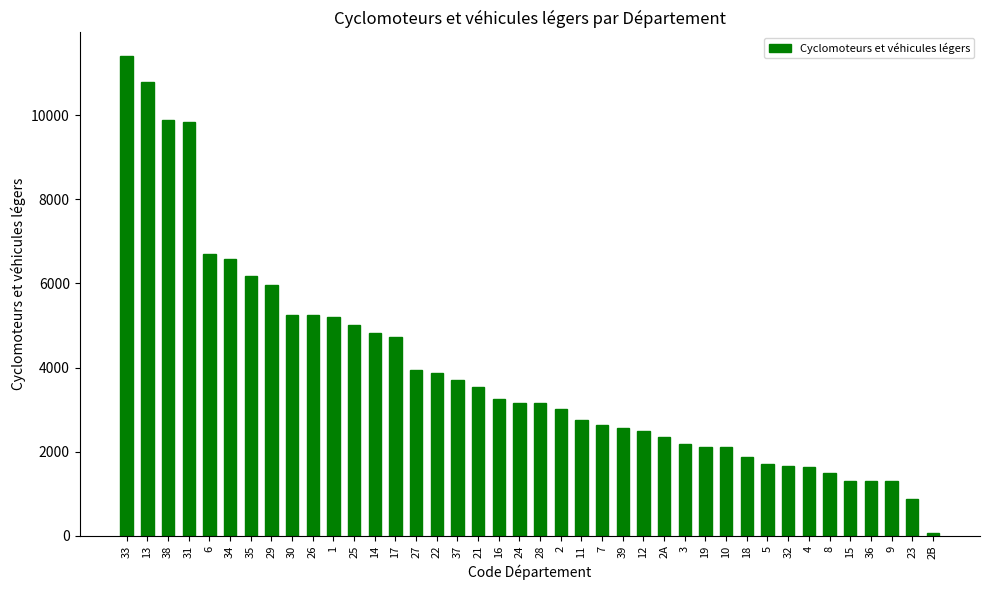

What is the label of the 33rd bar from the right?

29